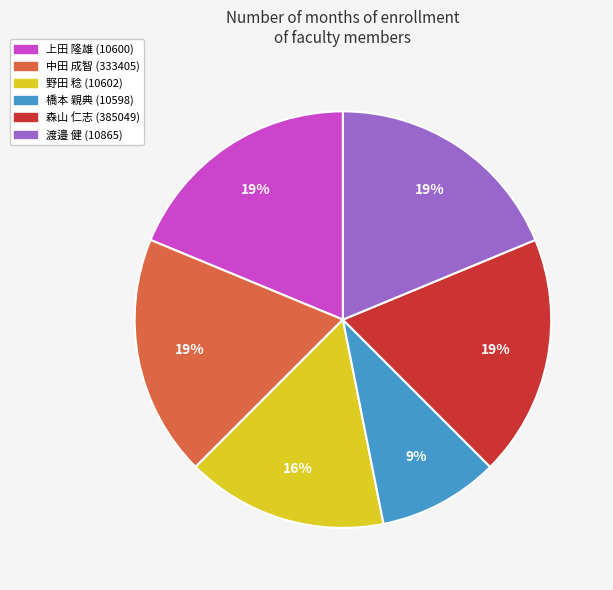

Is there a majority slice in this chart?

No